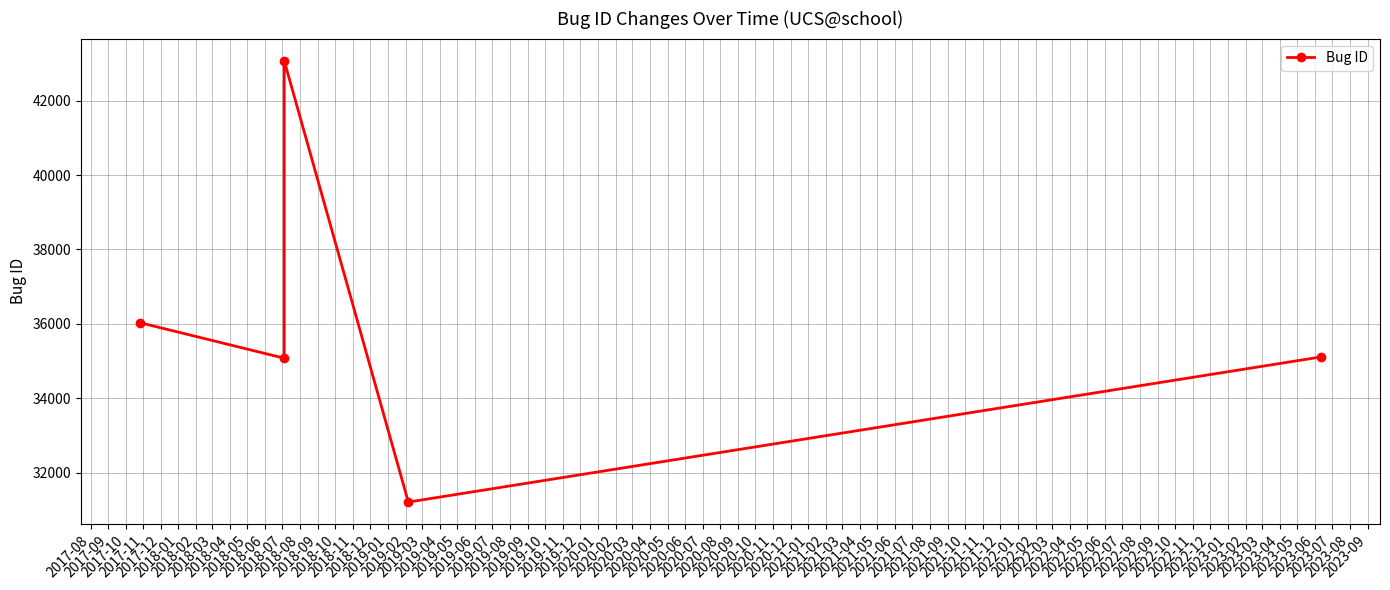

How many points are lower than both their immediate neighbors (excluding endpoints)?

2